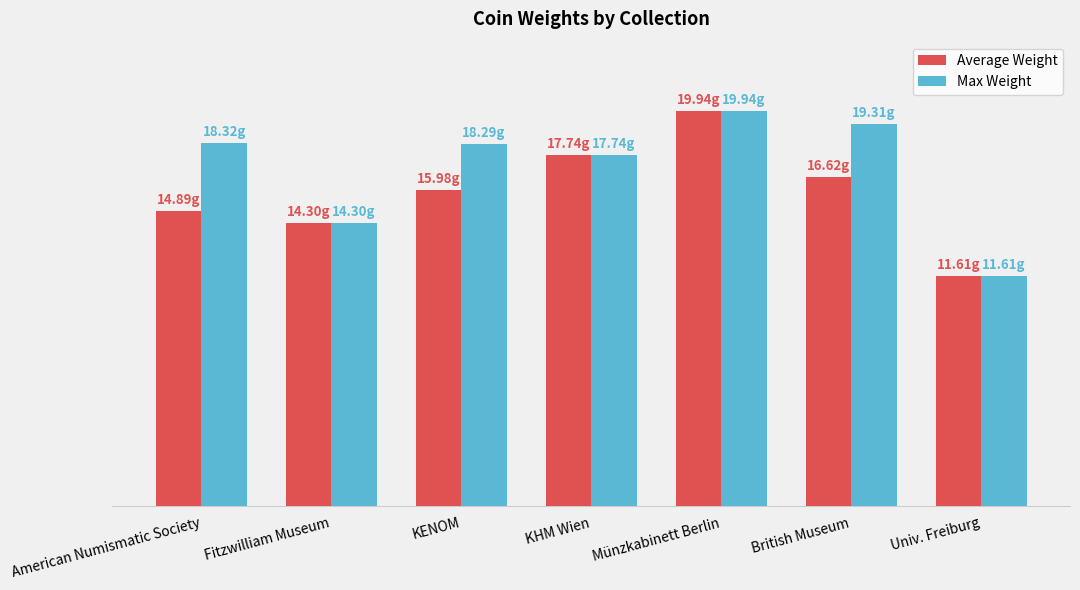

What is the label of the 6th bar from the right?

Fitzwilliam Museum